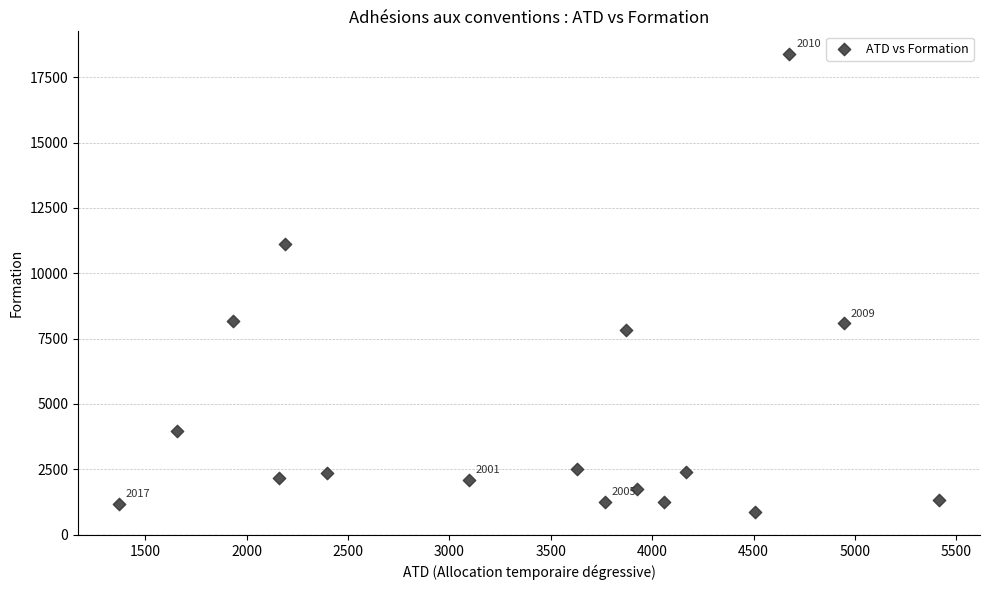

What is the range of X values (max minus min)?

4043